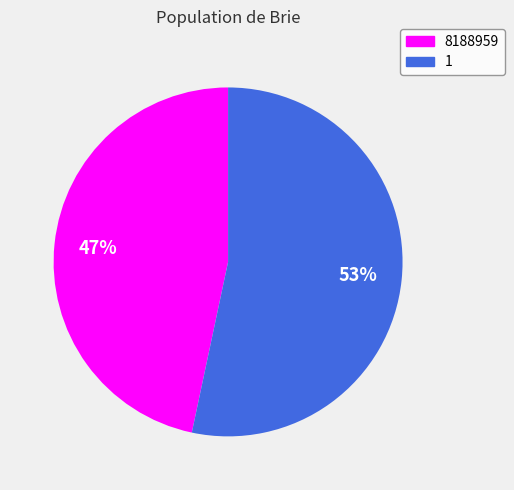

Combined, do 1 and 8188959 account for over 50%?

Yes